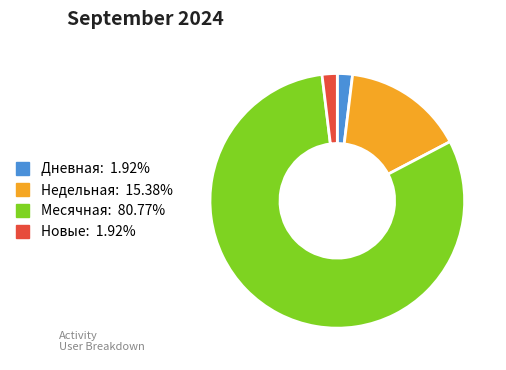

Is there a majority slice in this chart?

Yes